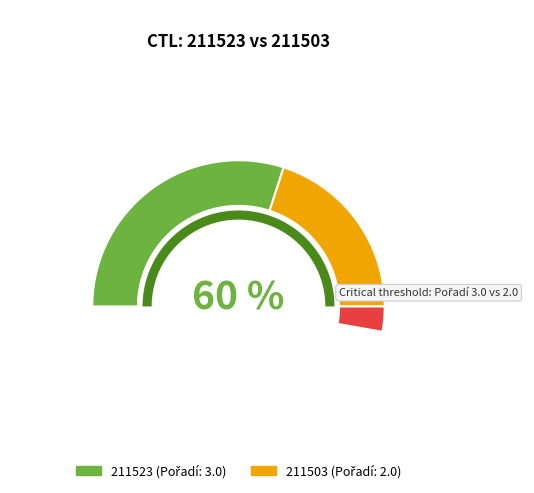

To the nearest percent, what percentage of the pie is 211503?

40%